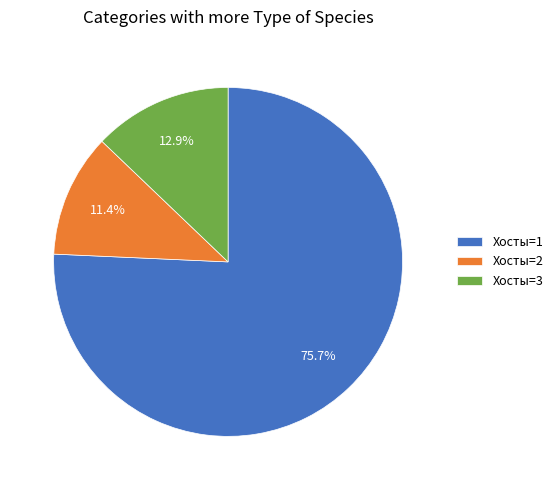

Rank the categories by value from lowest to highest.

Хосты=2, Хосты=3, Хосты=1